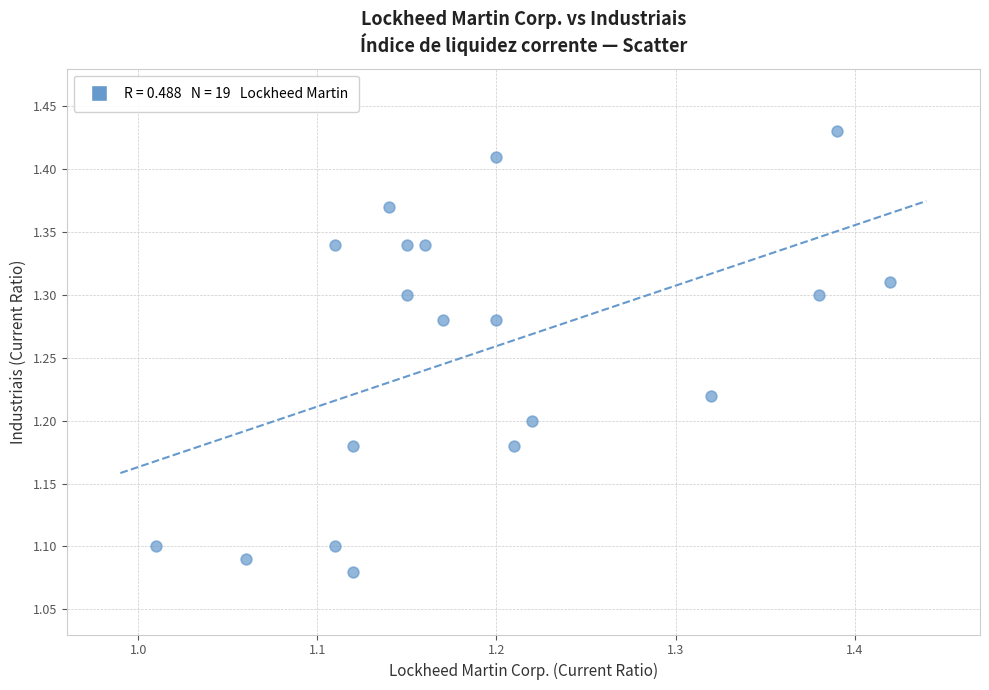

What is the range of X values (max minus min)?

0.4